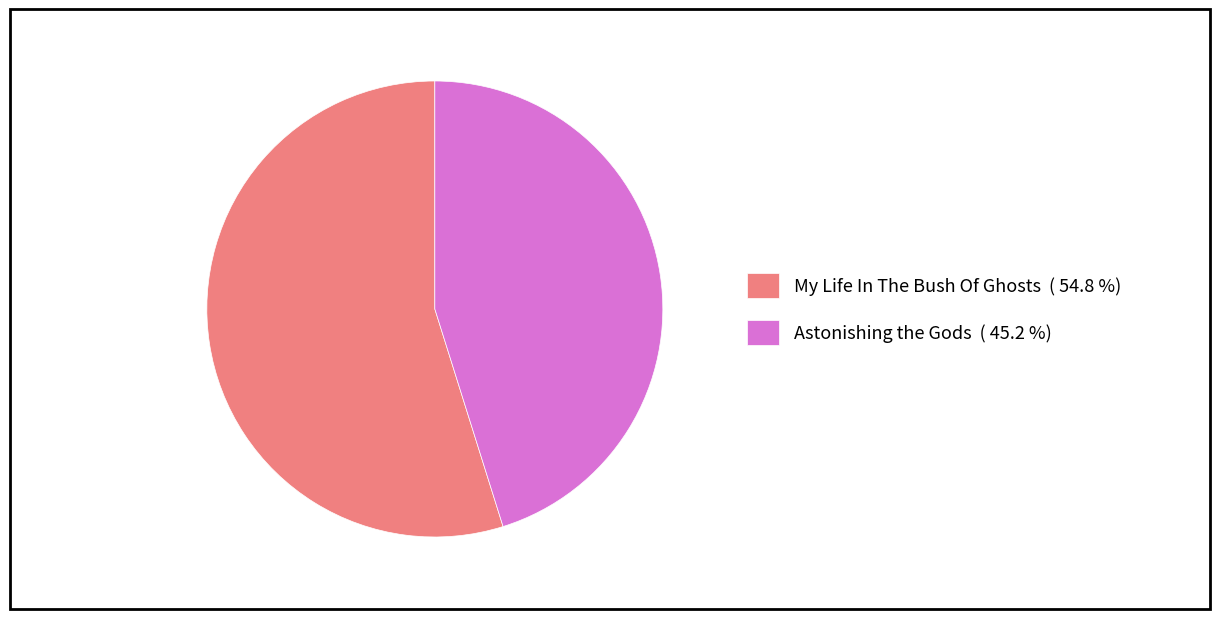

Is there a majority slice in this chart?

Yes